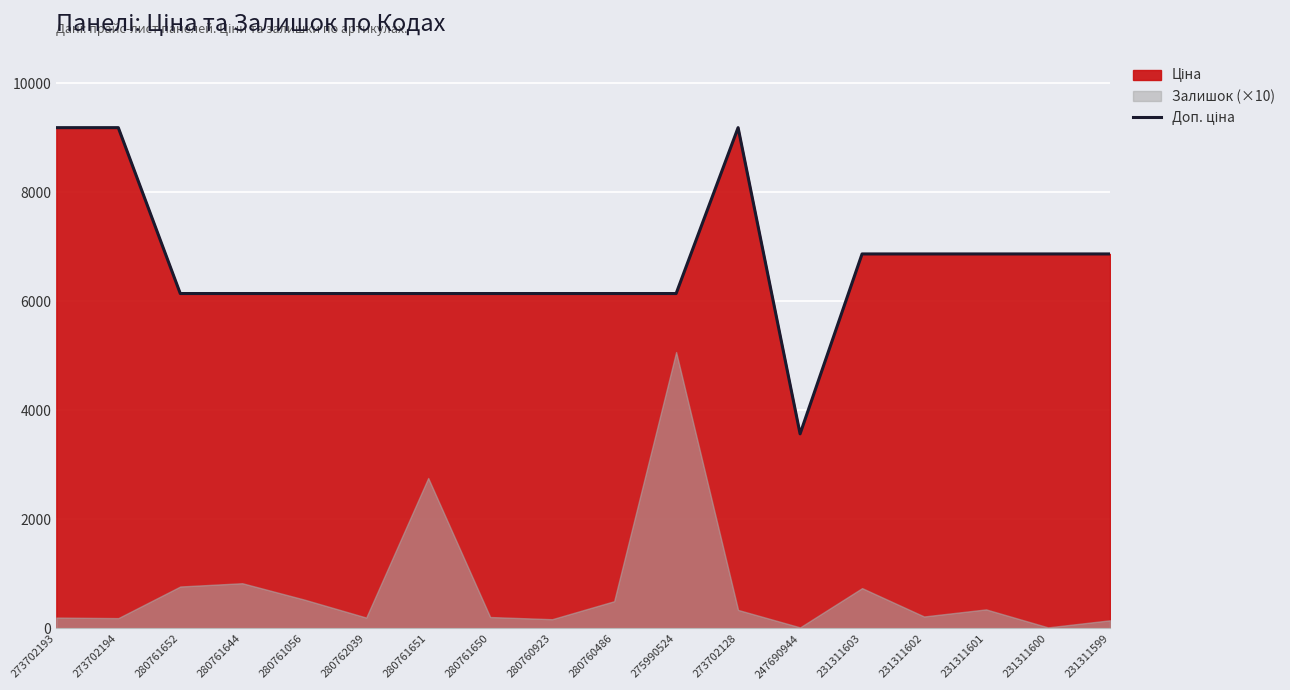

Which category has the highest value across all series?

273702193